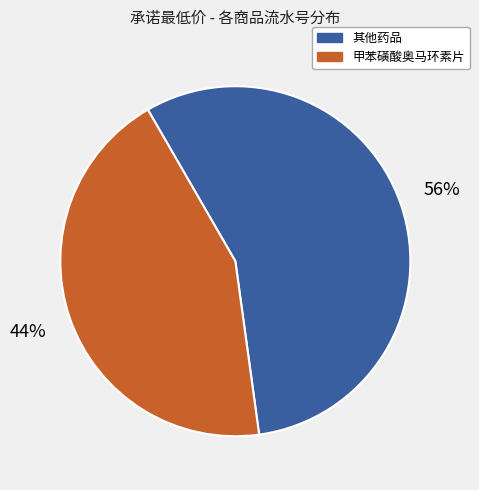

To the nearest percent, what is the average slice percentage?

50%